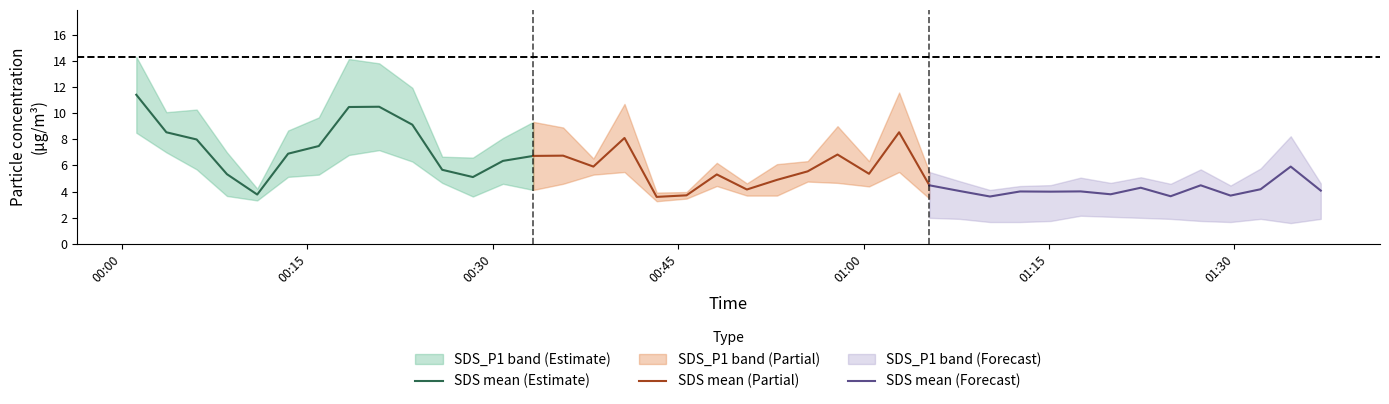

What is the value of the SDS mean (Estimate) point at the 13th from the left?

6.3